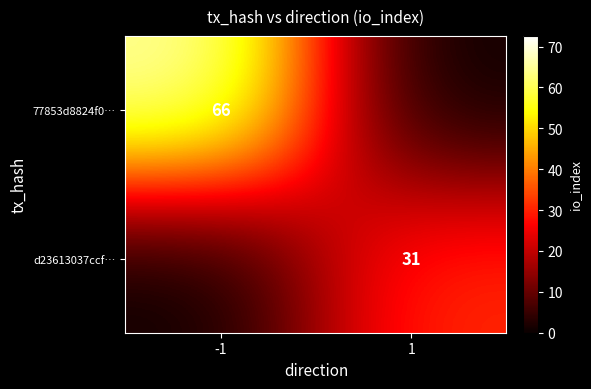

Is it true that d23613037ccf… equals 31 at 1?

True